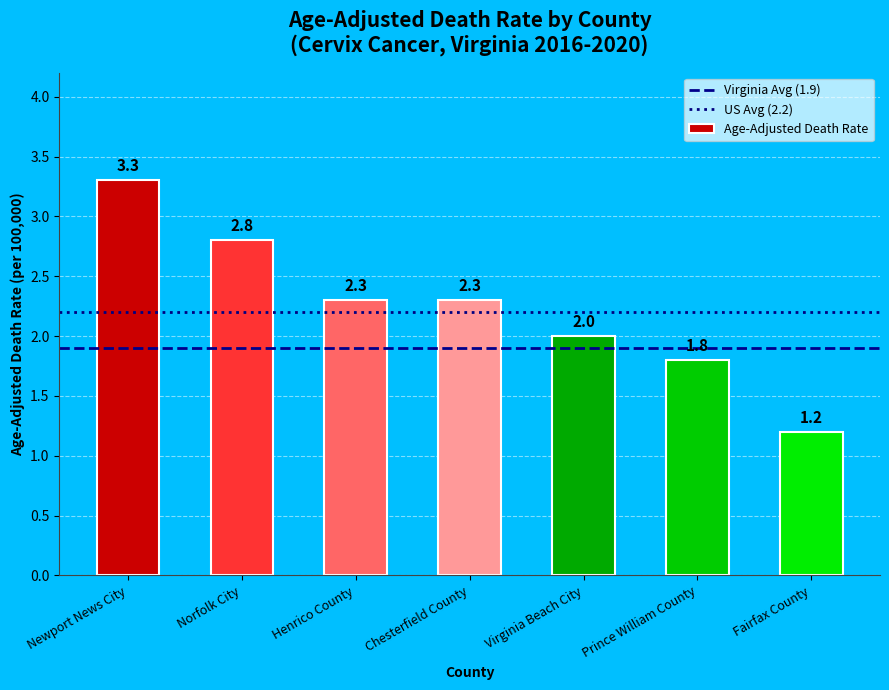

Between Newport News City and Henrico County, which is larger?

Newport News City